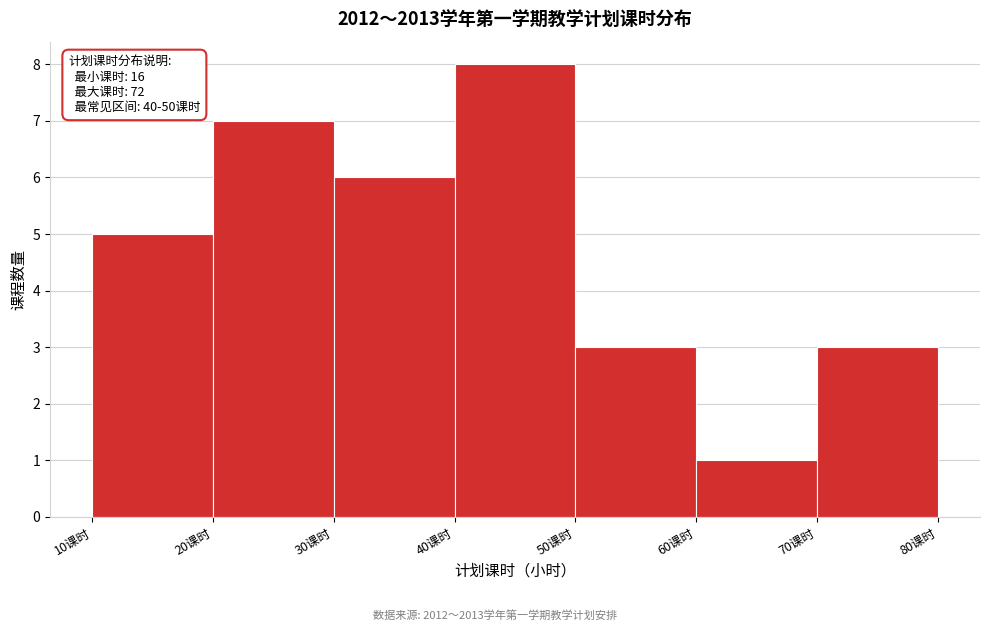

Over which range of the x-axis is the bar tallest?

40 to 50